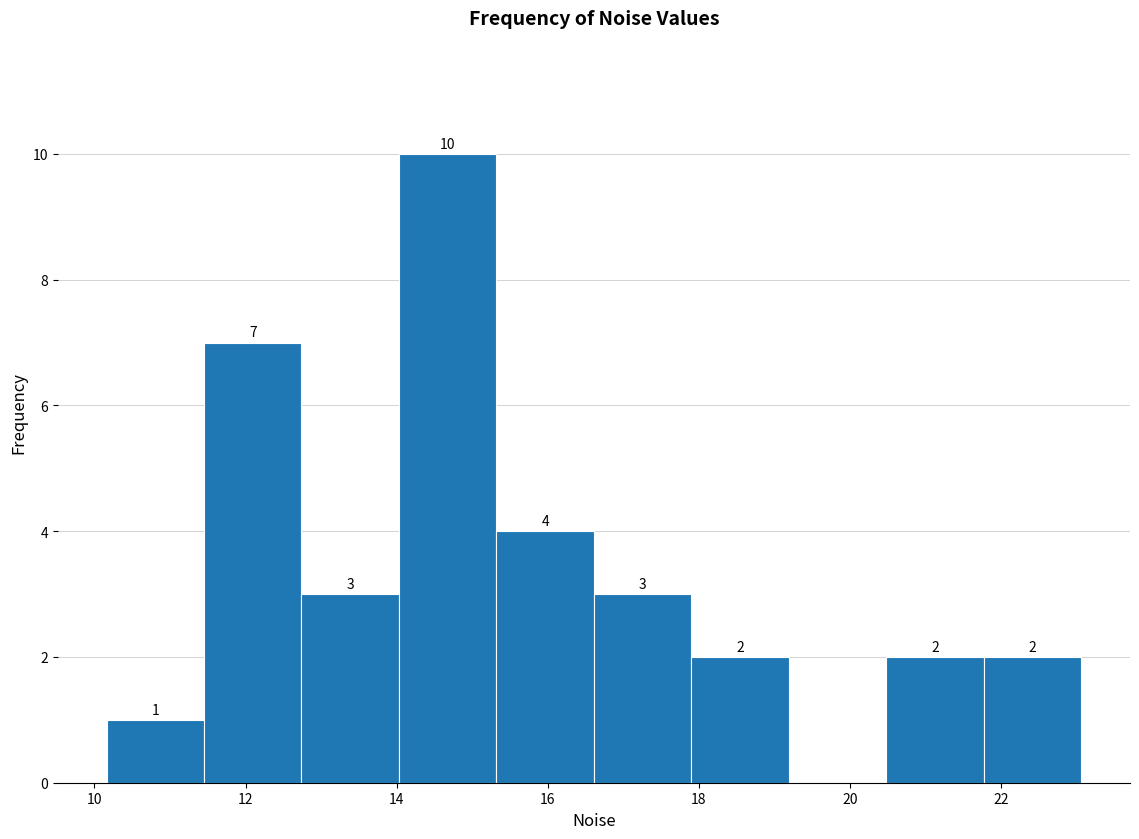

Over which range of the x-axis is the bar tallest?

14.0 to 15.4